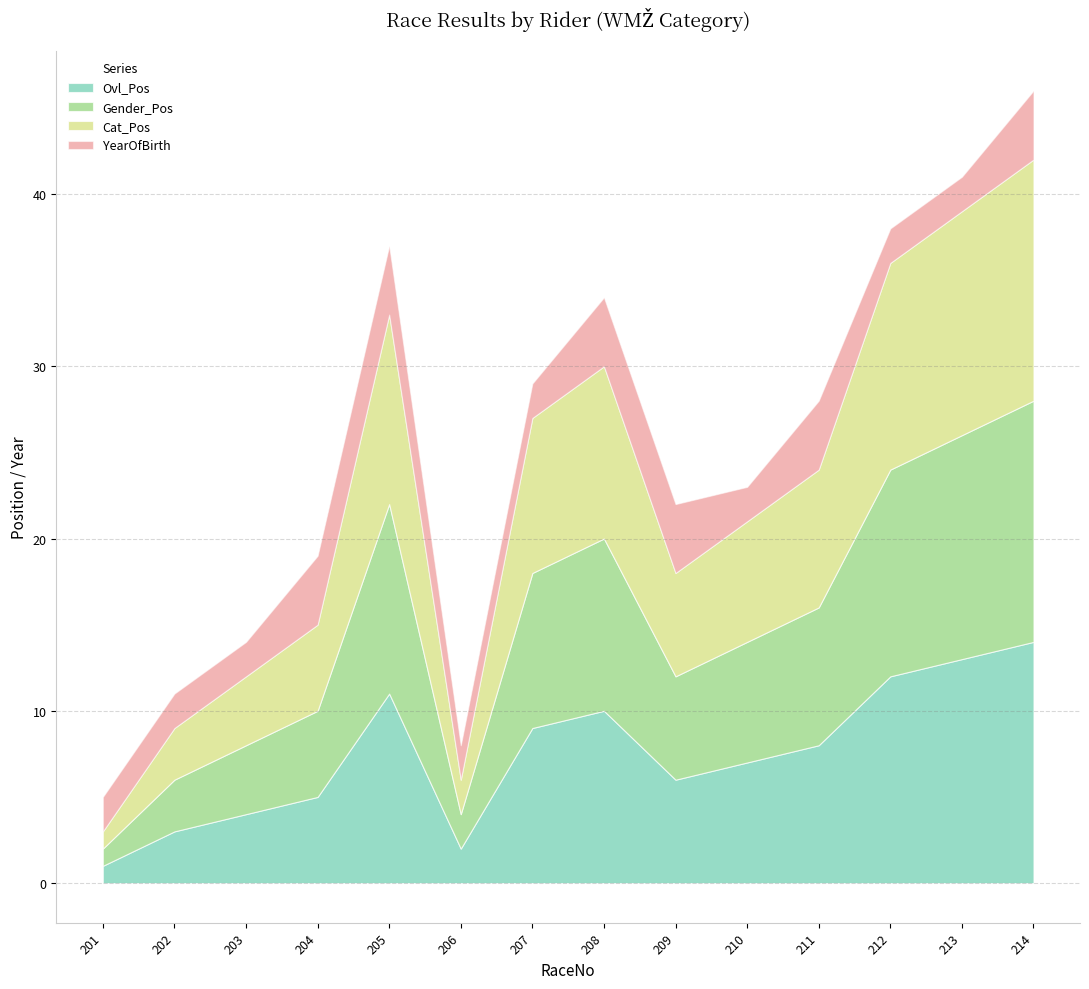

What is the lowest value of the Gender_Pos series?

1